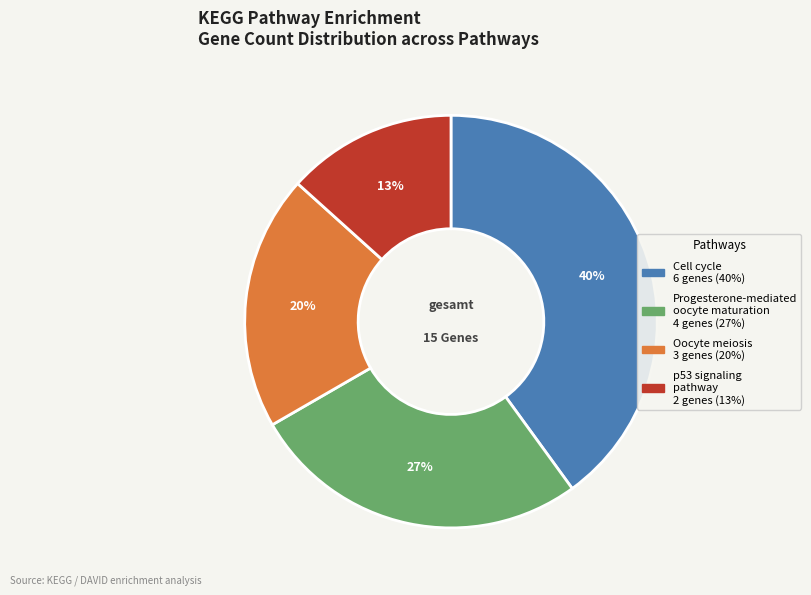

Is the sum of p53 signaling pathway and Progesterone-mediated oocyte maturation greater than half?

No